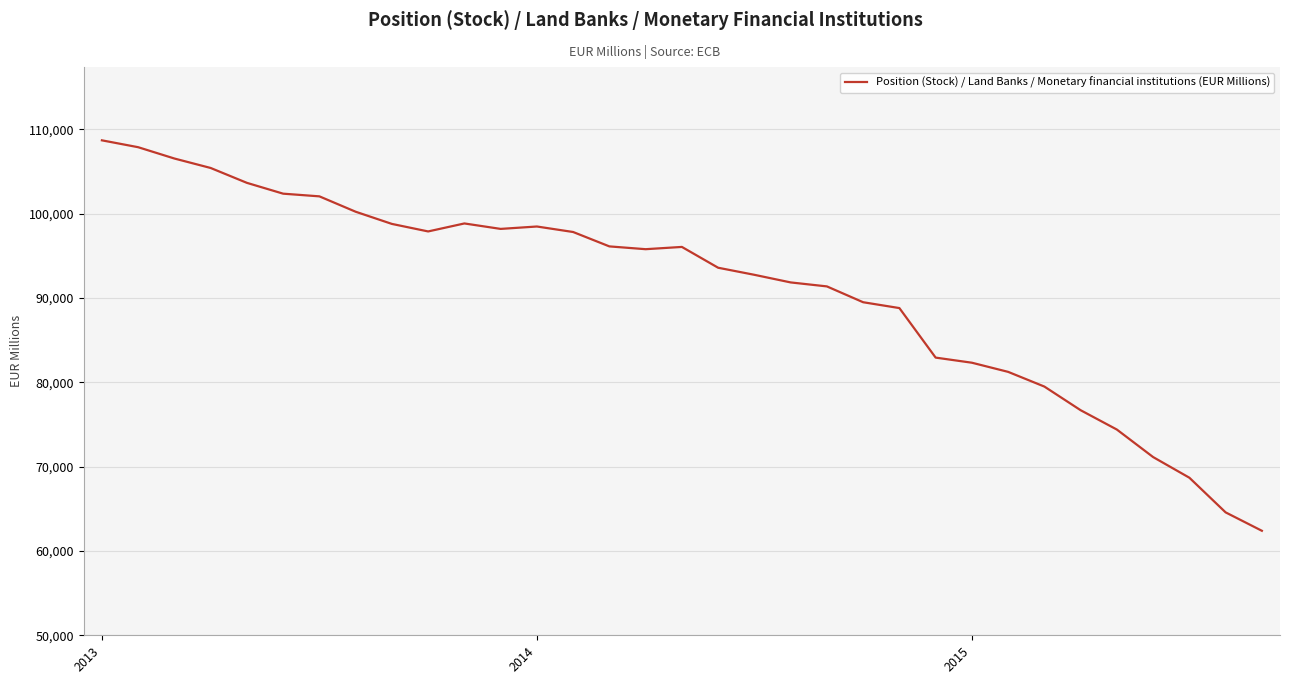

What is the difference between the maximum and minimum values?

46296